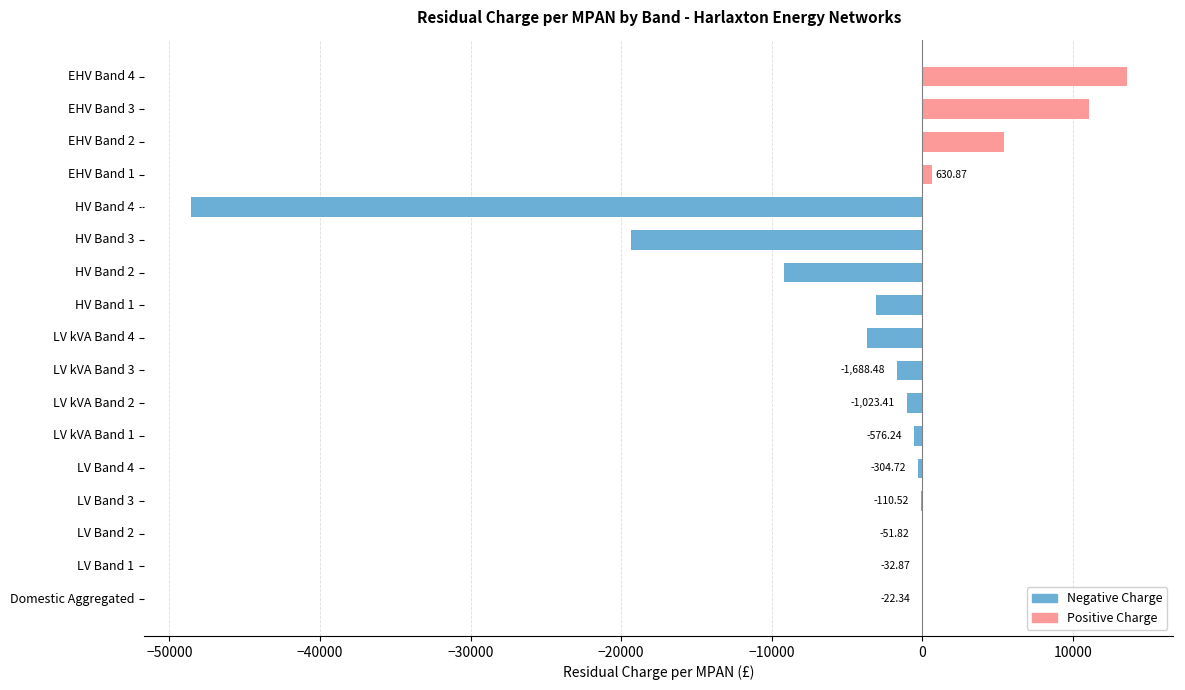

Rank the series by their average value, from highest to lowest.

Positive Charge, Negative Charge